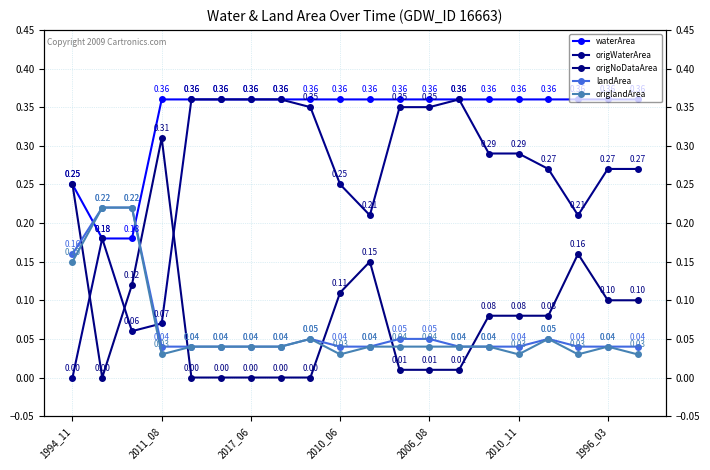

Does the chart display data point markers on the line(s)?

Yes